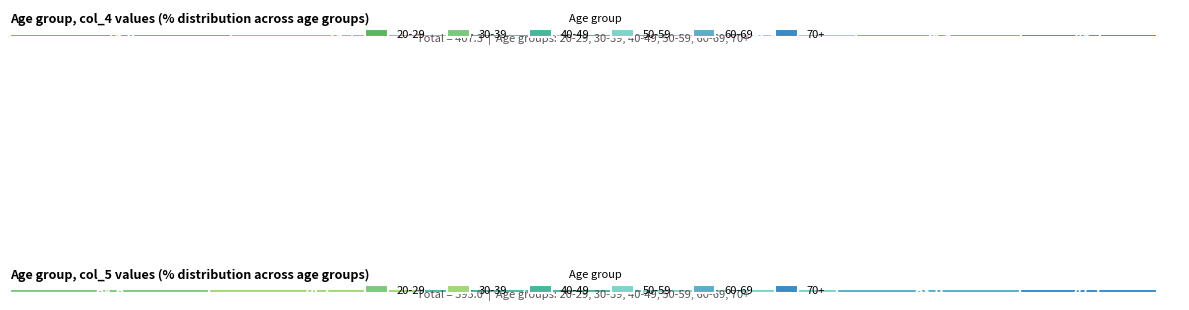

What are all the series names shown in the legend?

20-29, 30-39, 40-49, 50-59, 60-69, 70+